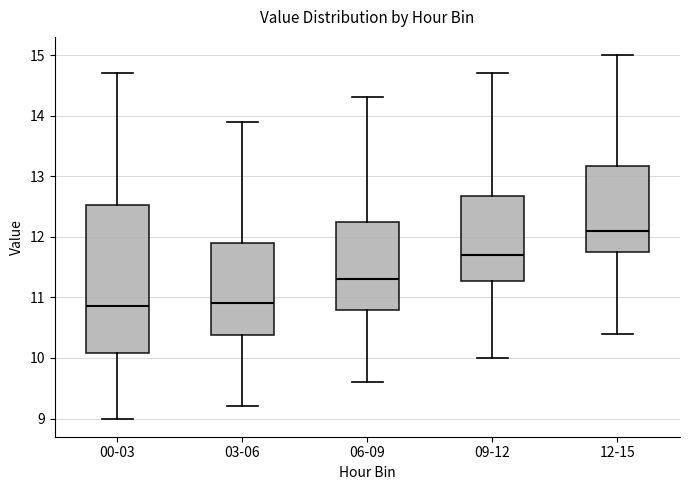

Where is the lower edge of the box for 09-12 on the y-axis? The values are not printed on the chart, so give them approximately, as read against the axis.

11.3